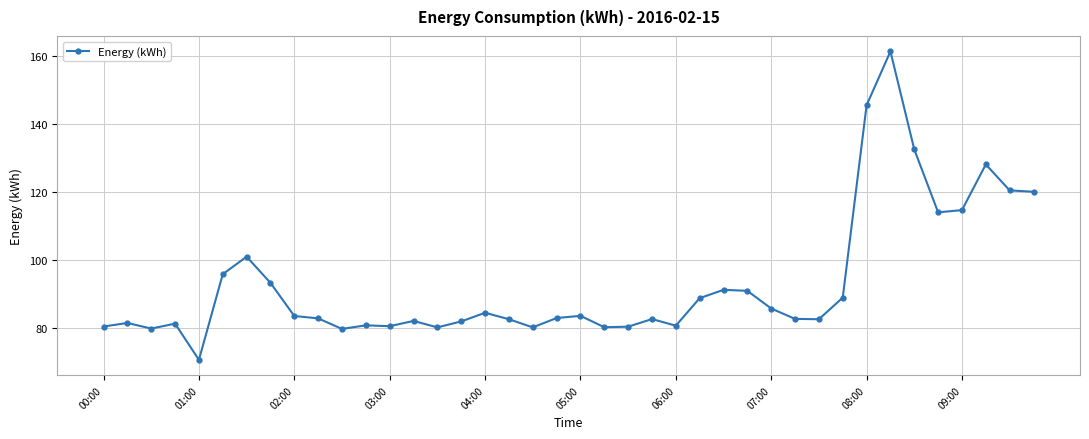

What is the value of the 7th point from the left?

101.0